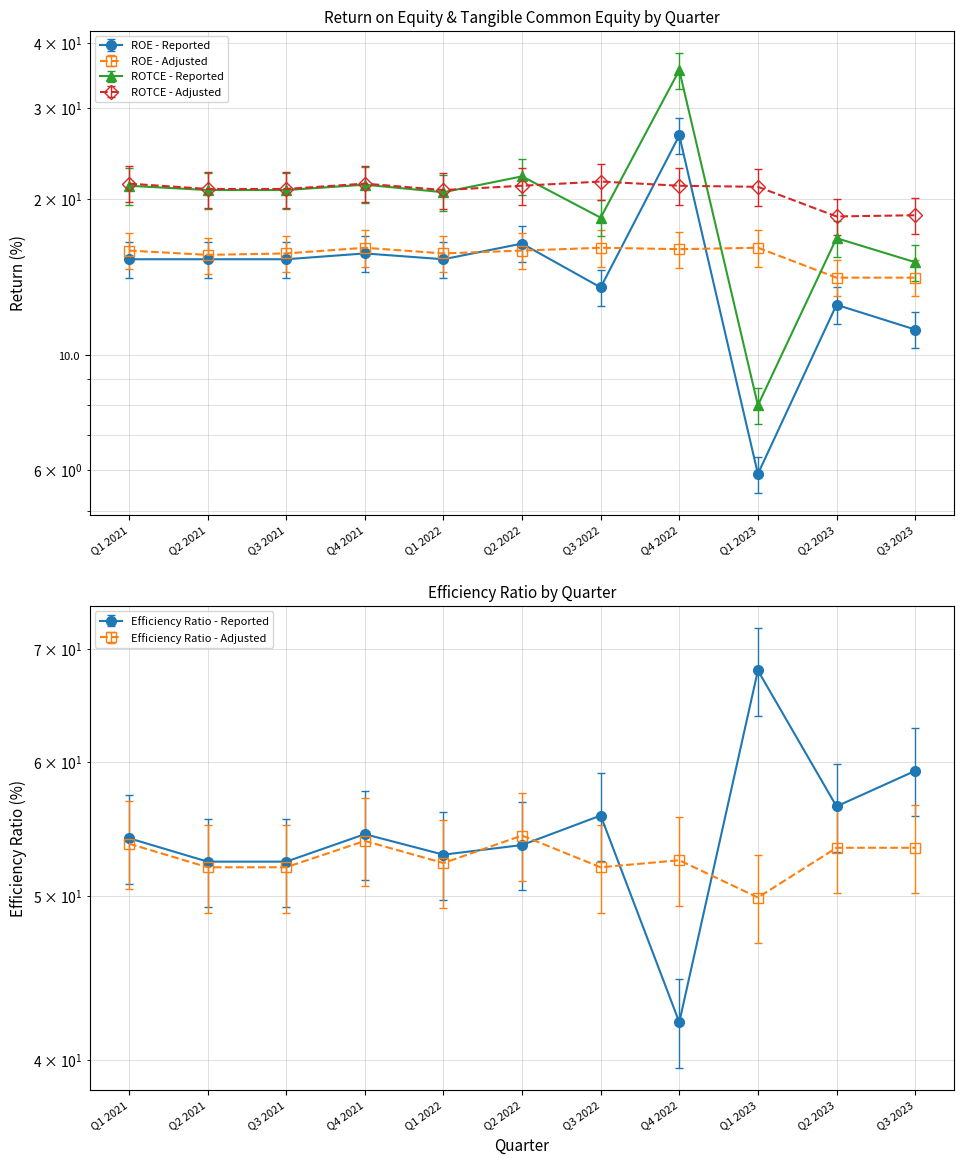

List the labels in order of ROE - Adjusted value, largest first.

Q4 2021, Q3 2022, Q1 2023, Q4 2022, Q1 2021, Q2 2022, Q3 2021, Q1 2022, Q2 2021, Q2 2023, Q3 2023